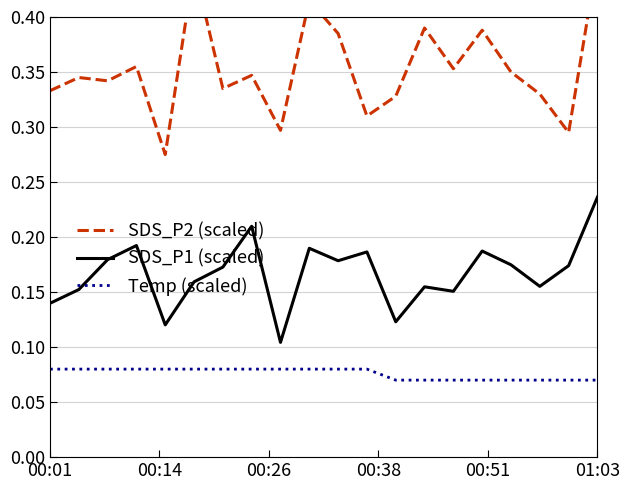

Which category has the highest value in the SDS_P1 (scaled) series?

01:03